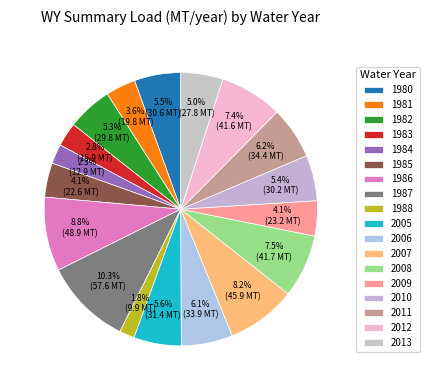

Rank the categories by value from highest to lowest.

1987, 1986, 2007, 2008, 2012, 2011, 2006, 2005, 1980, 2010, 1982, 2013, 2009, 1985, 1981, 1983, 1984, 1988